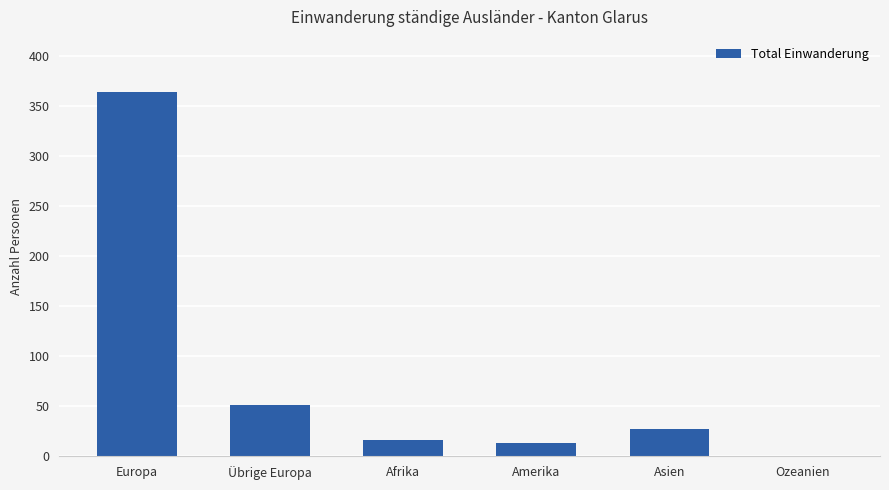

At which category does the chart reach its peak across all series?

Europa